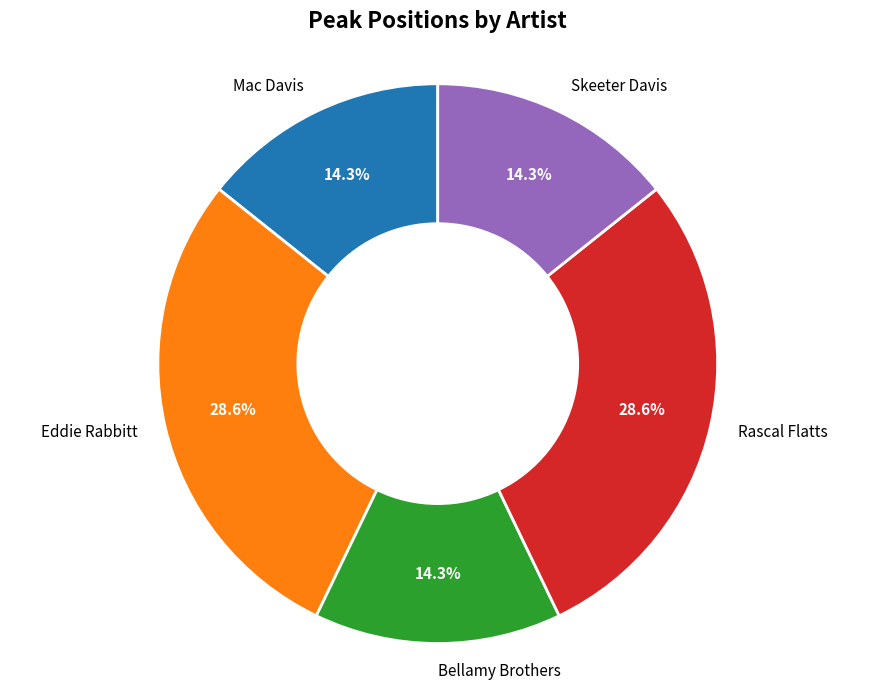

Count the number of slices in the pie.

5